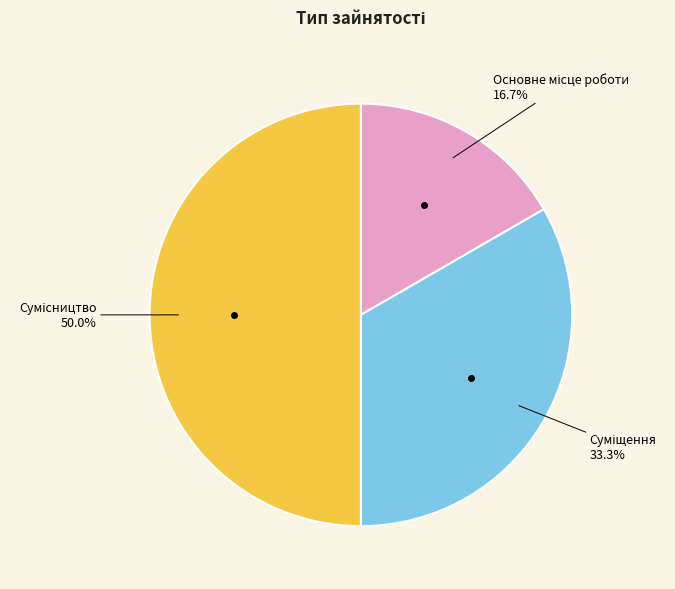

How many segments does this pie chart have?

3